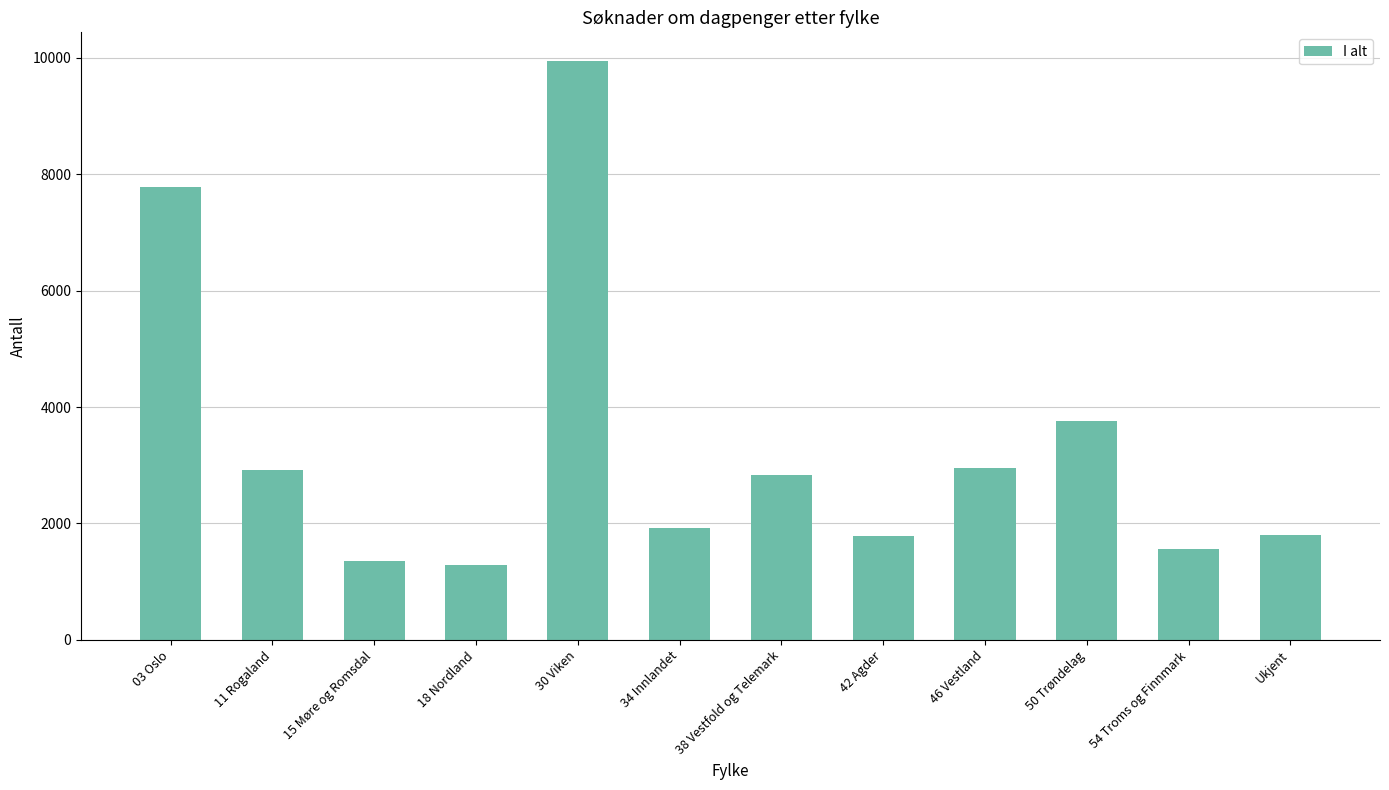

What is the ratio of the value at 54 Troms og Finnmark to the value at 11 Rogaland?

0.5